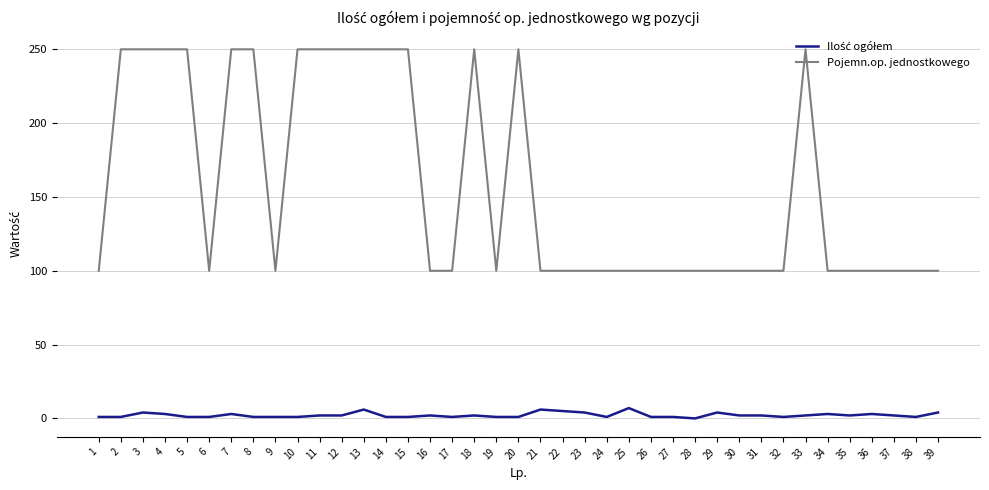

Which series changed the most between 3 and 32?

Pojemn.op. jednostkowego